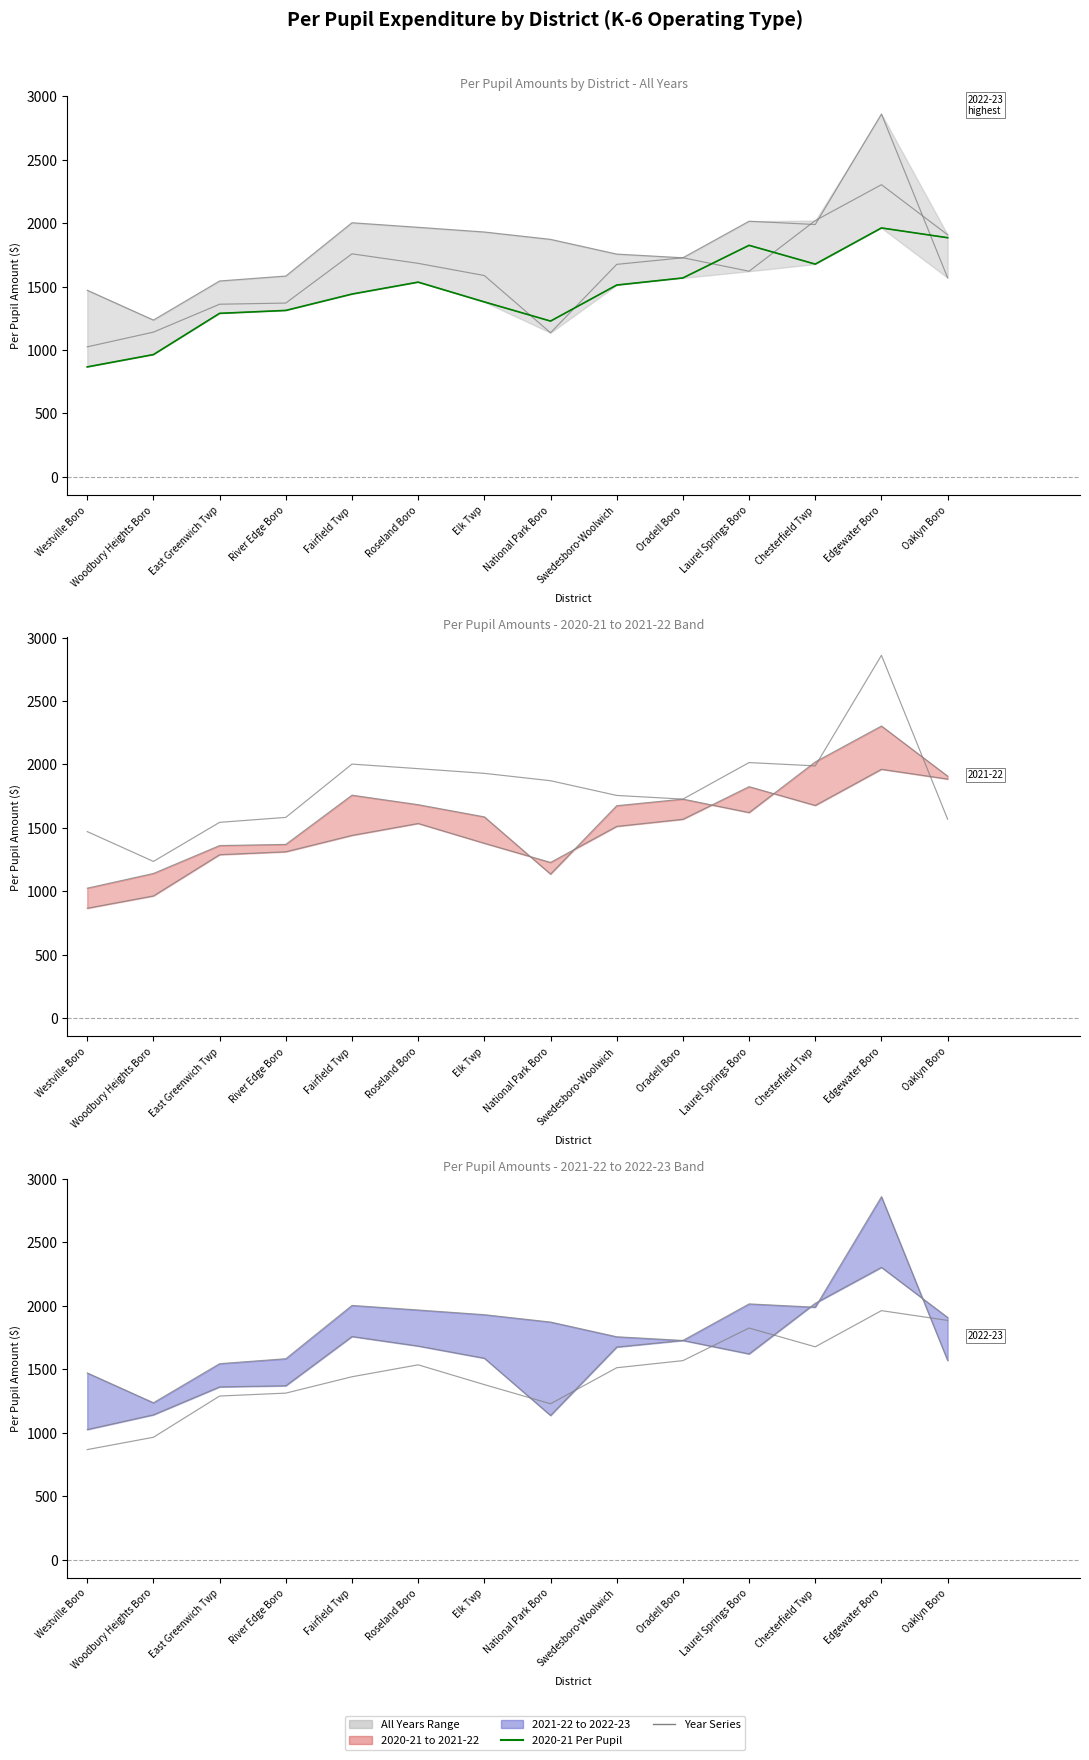

What is the value of the 2020-21 (highlighted) point at the 1st from the left?

867